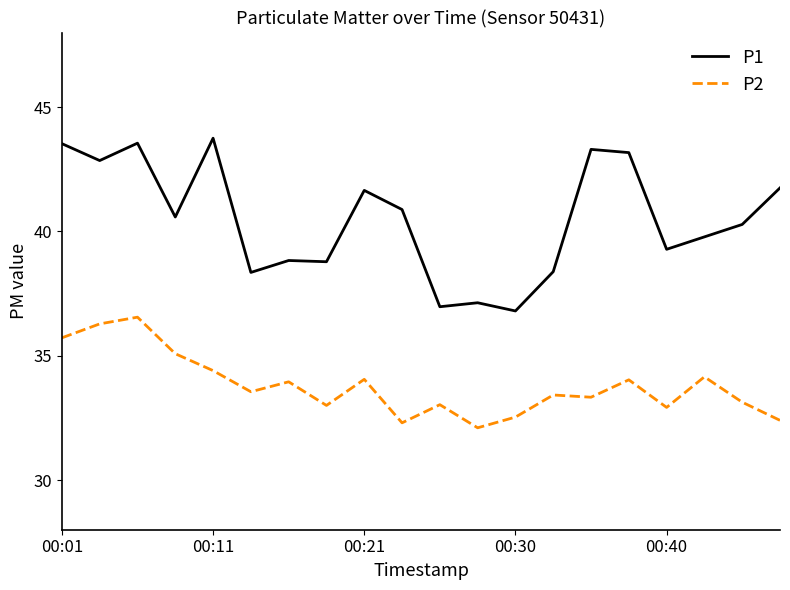

True or false: P2 and P1 intersect in this chart.

False